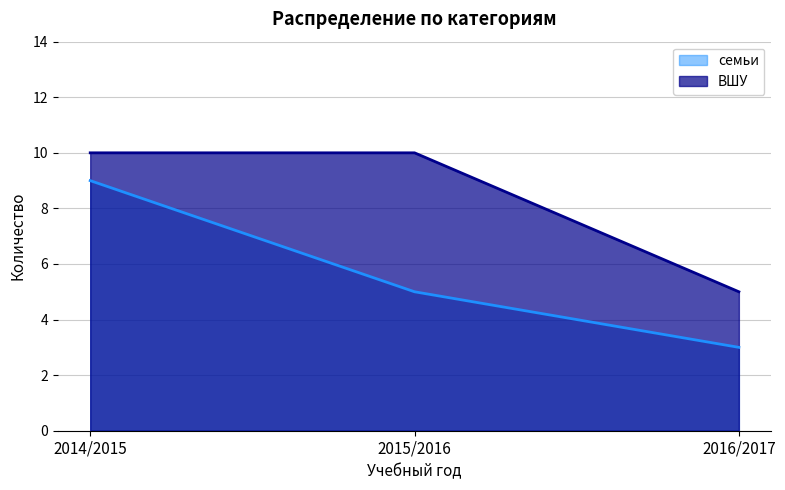

Which has a higher value, 2015/2016 or 2016/2017?

2015/2016